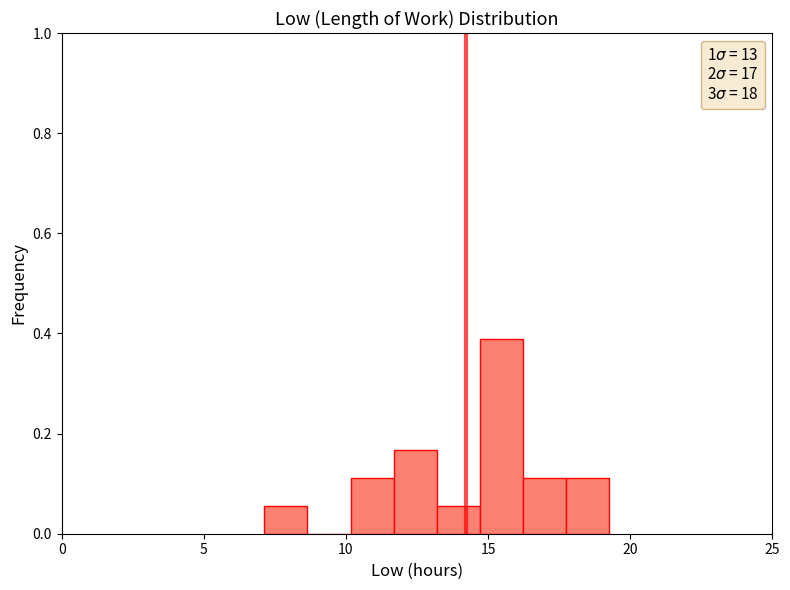

Around what value on the x-axis is the tallest bar? Give the approximate position of its centre, as read against the axis.

15.5